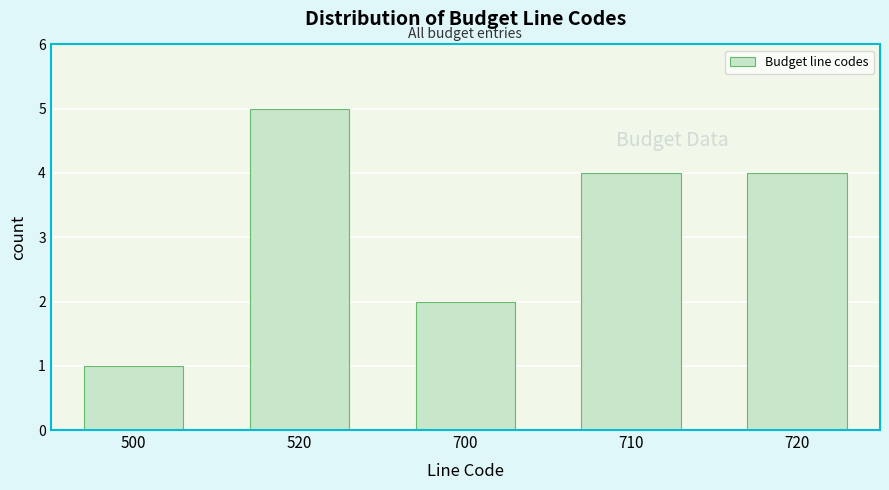

Reading left to right, extract all data points from this chart.

500=1	520=5	700=2	710=4	720=4